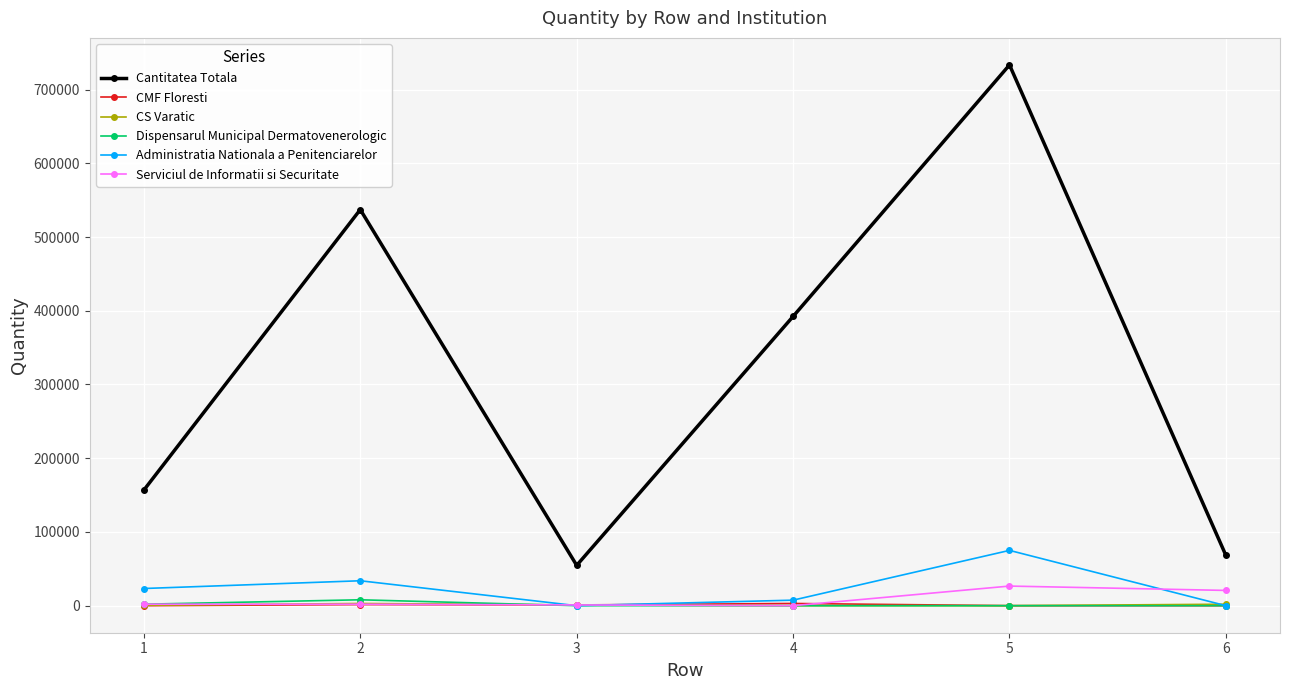

Which series has the widest spread of values?

Cantitatea Totala